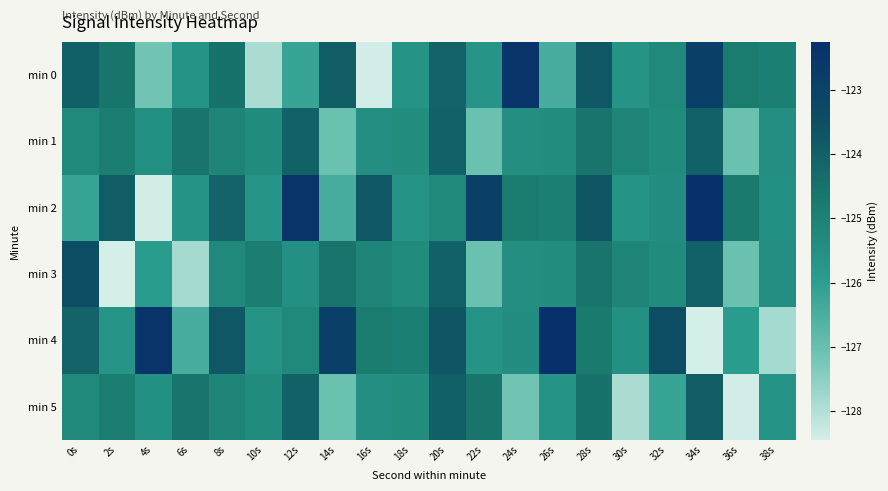

Which has a higher value, 28s or 36s?

28s